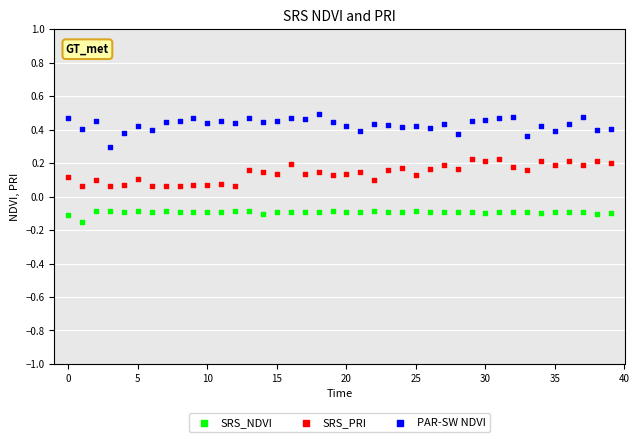

Which series has the widest spread of Y values?

PAR-SW NDVI